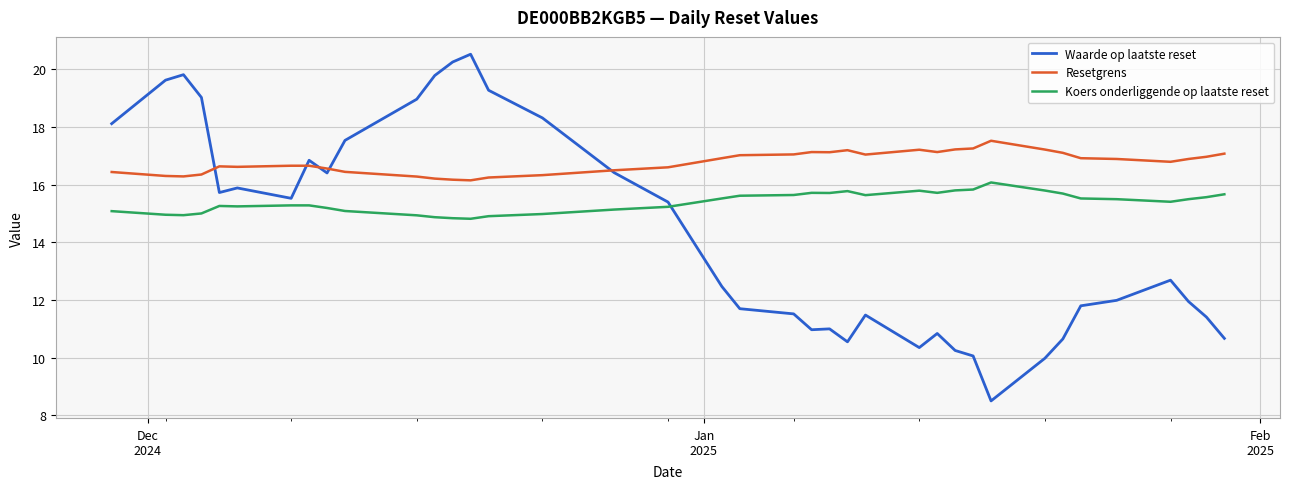

Which series has the widest spread of values?

Waarde op laatste reset